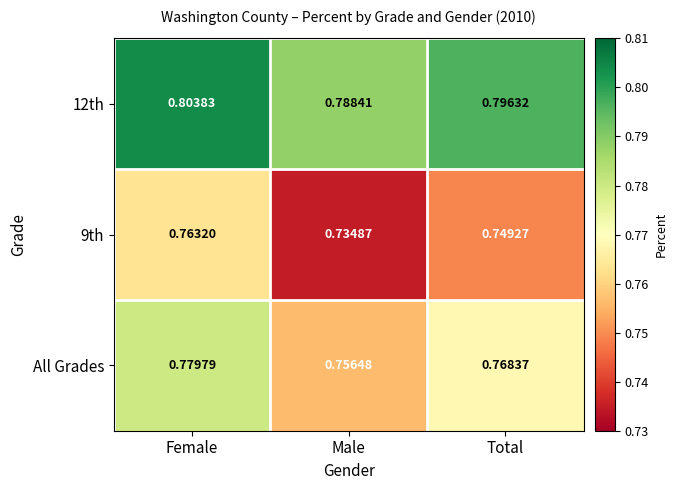

At which category is the sum across all series the highest?

Female